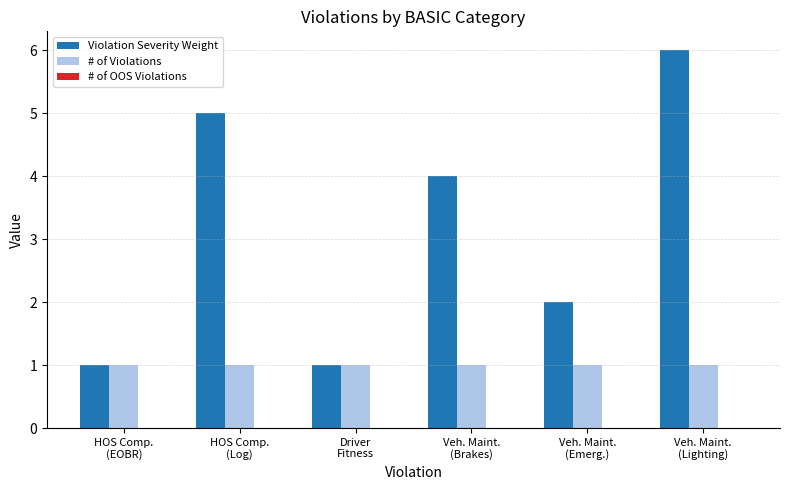

List the series in order of their peak value, lowest first.

# of Violations, Violation Severity Weight